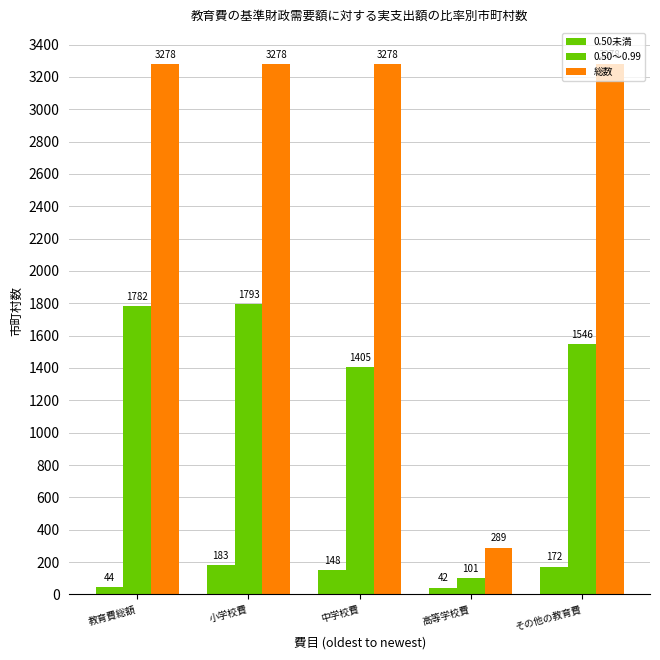

What is the sum of all 総数 values?

13401